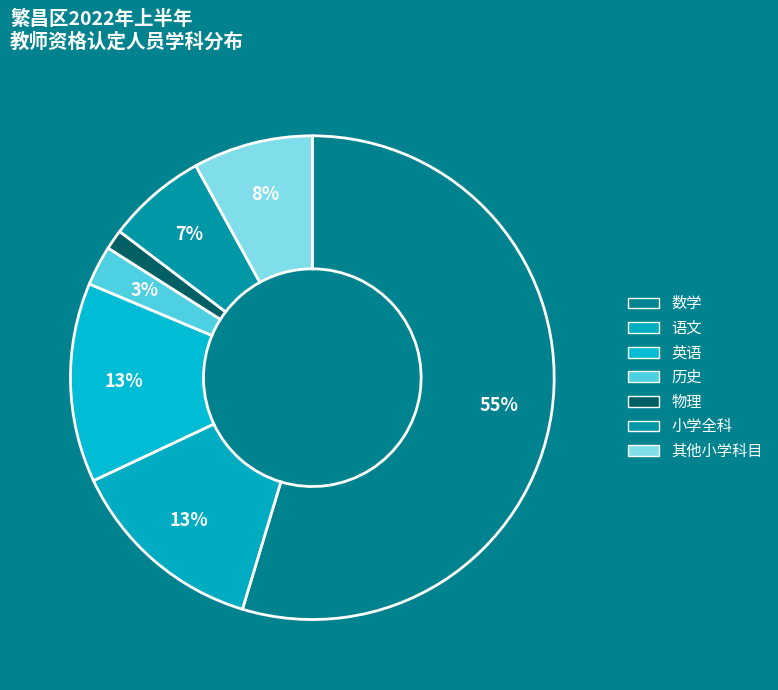

Count the number of slices in the pie.

7